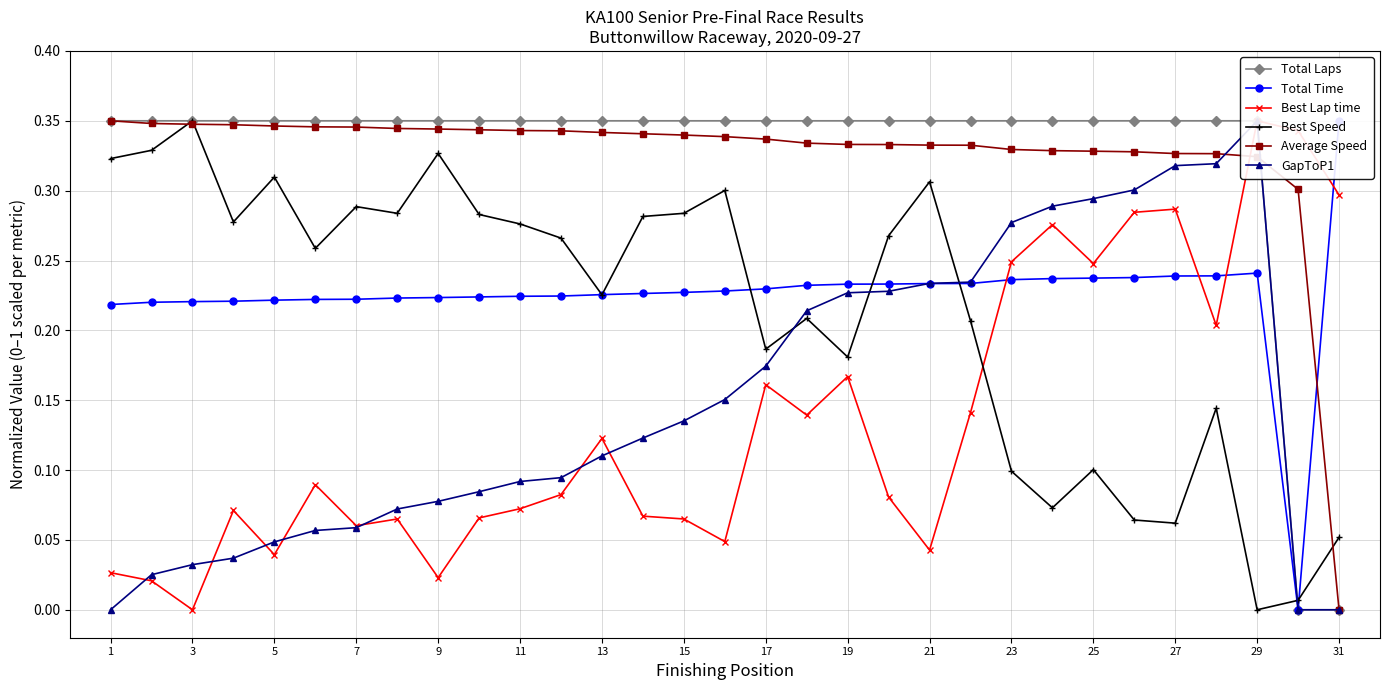

Is it true that Best Speed equals 0.1 at 7?

False